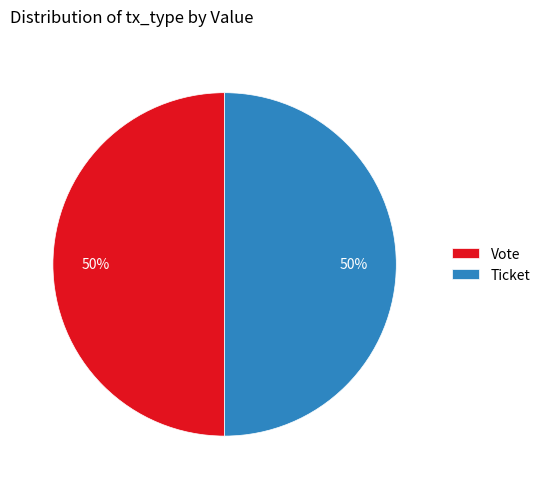

To the nearest percent, what is the average slice percentage?

50%